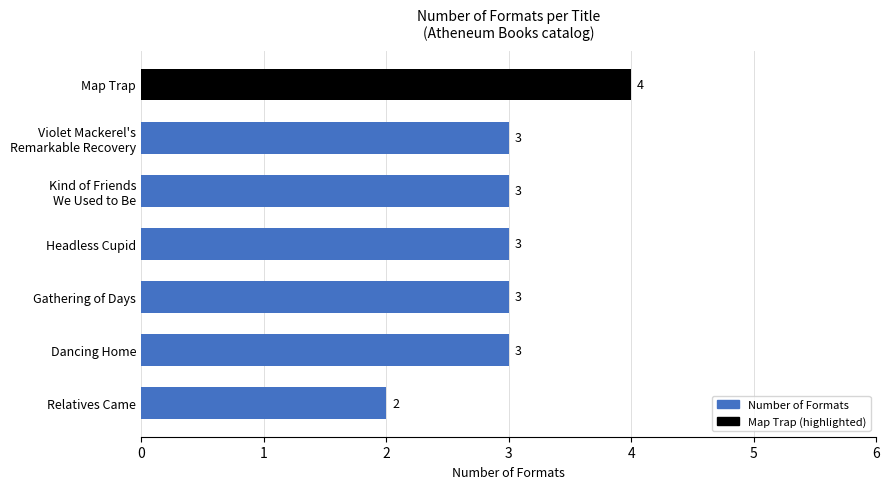

Count the values in the range 3 to 4.

6